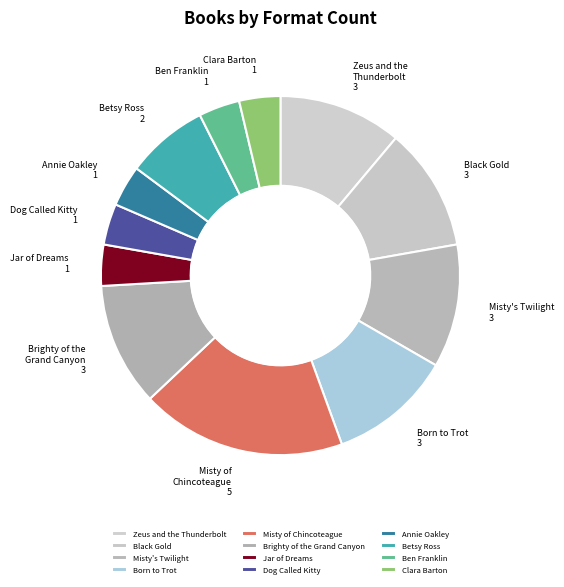

Do Zeus and the Thunderbolt and Misty of Chincoteague together represent more than half of the pie?

No